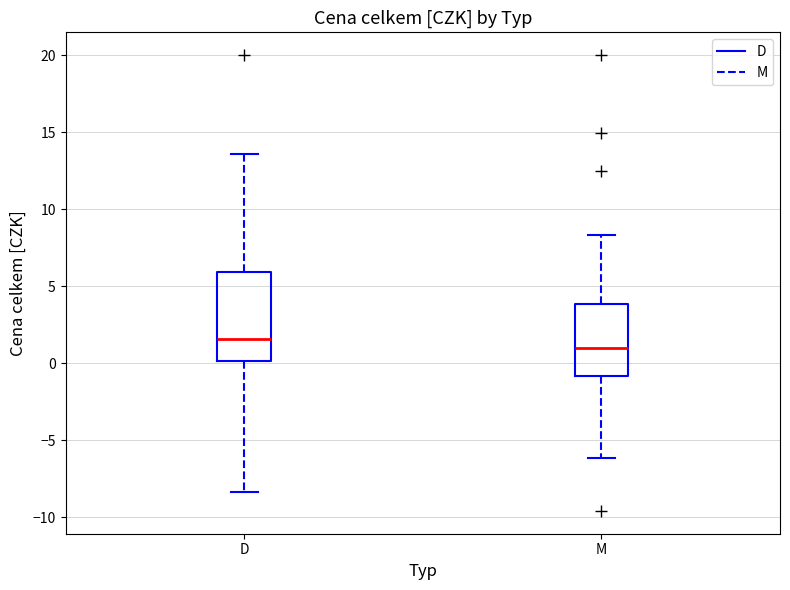

Comparing the boxes themselves (not the whiskers), which one is the tallest?

D